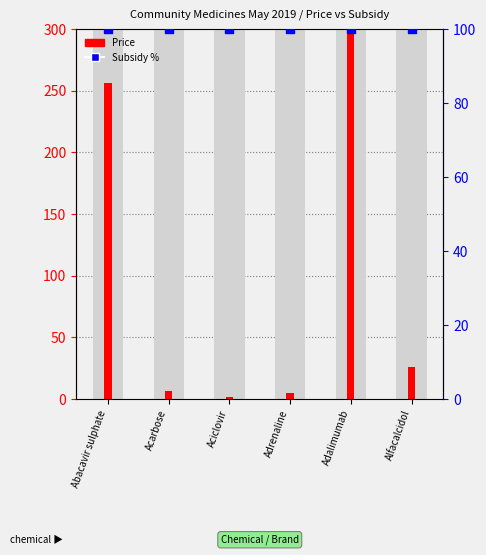

What are all the series names shown in the legend?

Price, Subsidy %